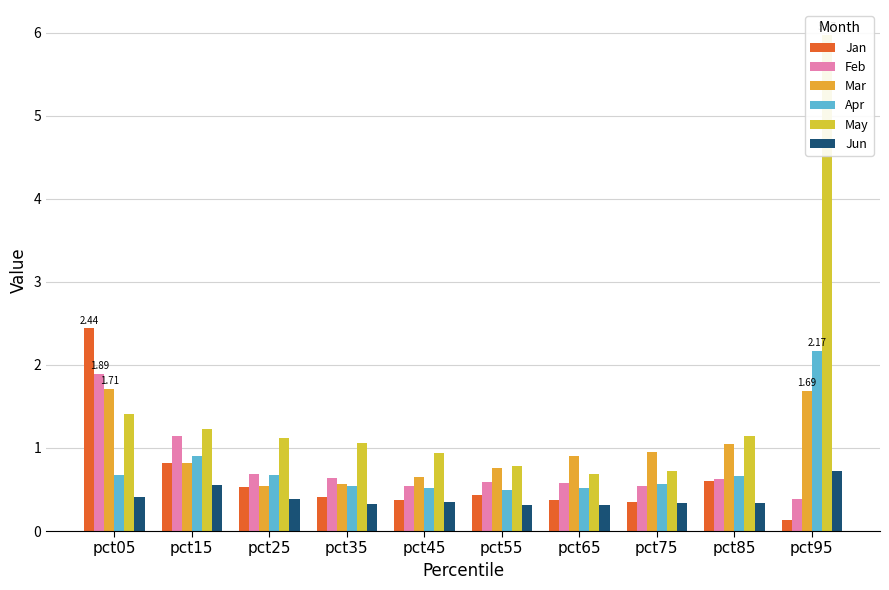

What is the total value across all series at pct25?

3.9